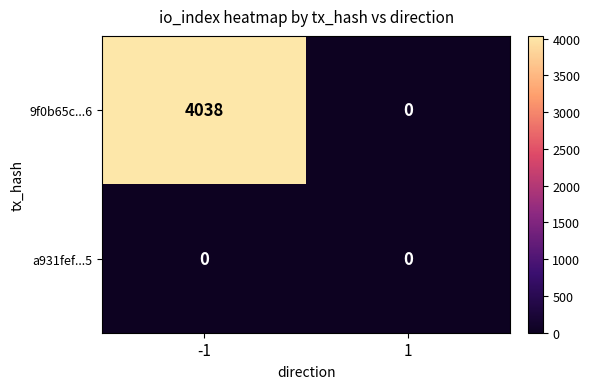

The a931fef...5 series shows 0 at 1. True or false?

True